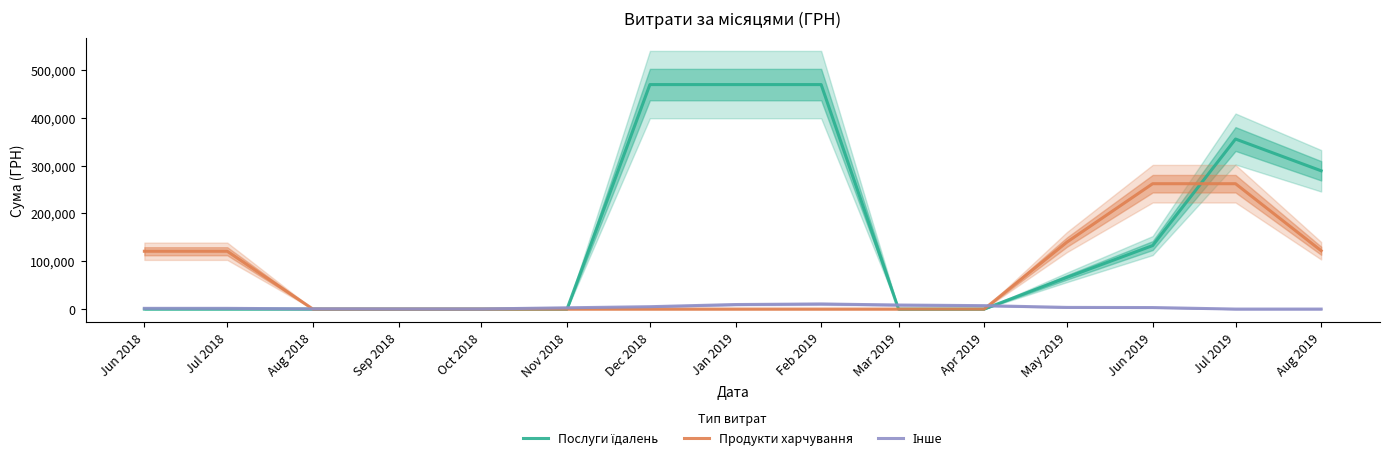

Which category has the highest value across all series?

Dec 2018